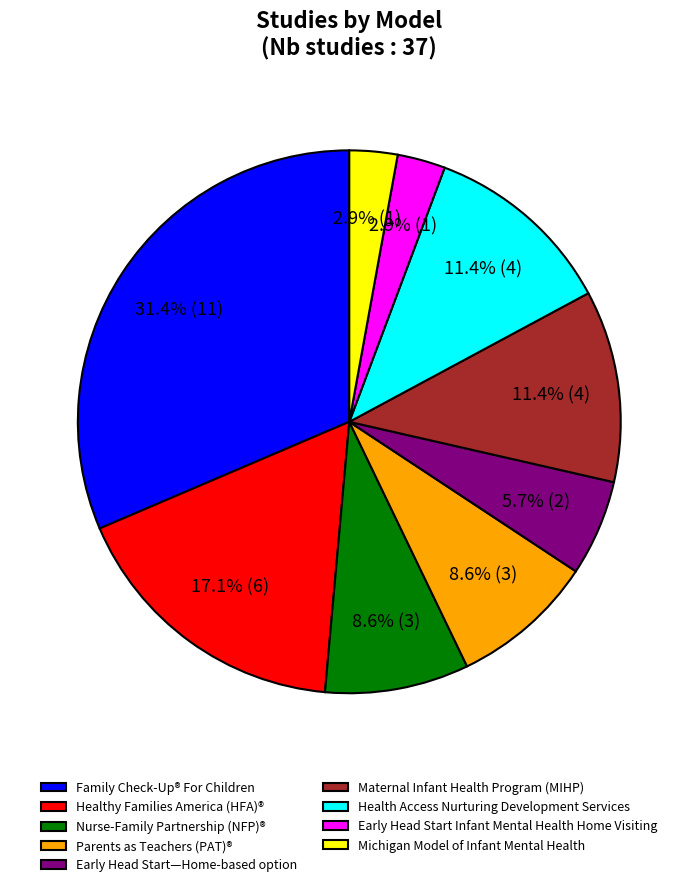

Which category has the biggest portion of the pie?

Family Check-Up® For Children